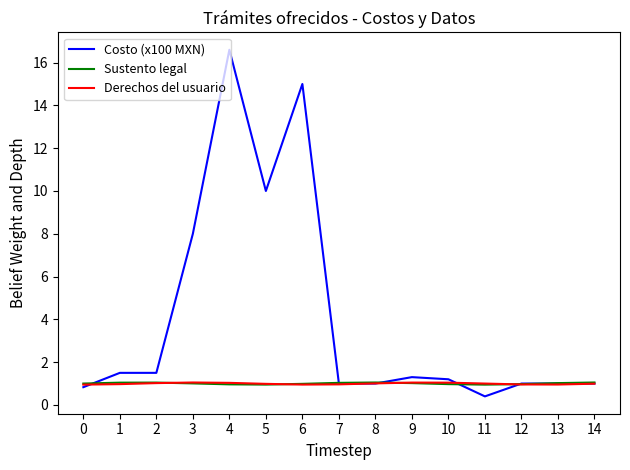

What is the smallest value displayed?

0.4